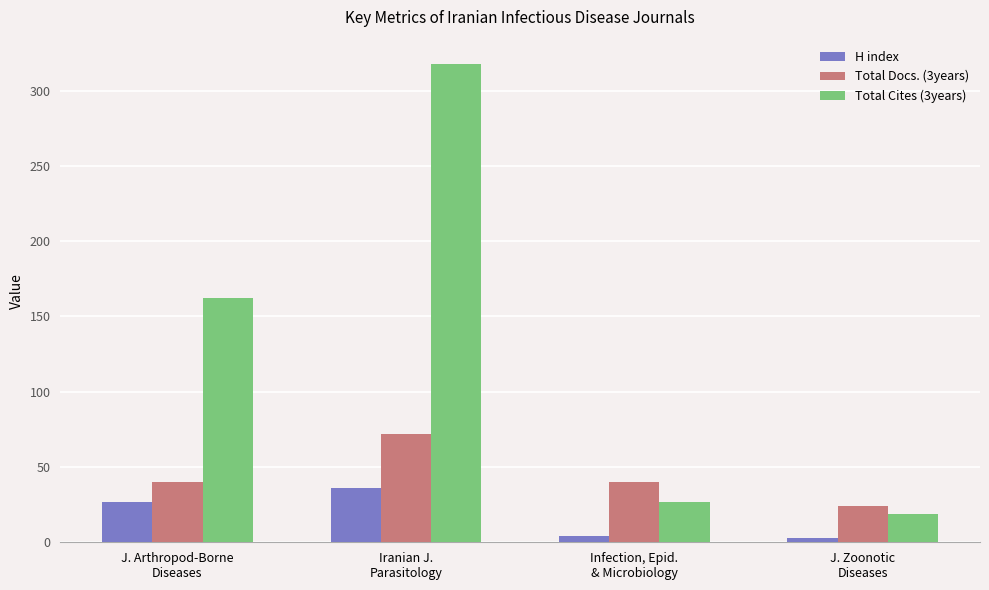

What position from the left is Infection, Epid.
& Microbiology?

3